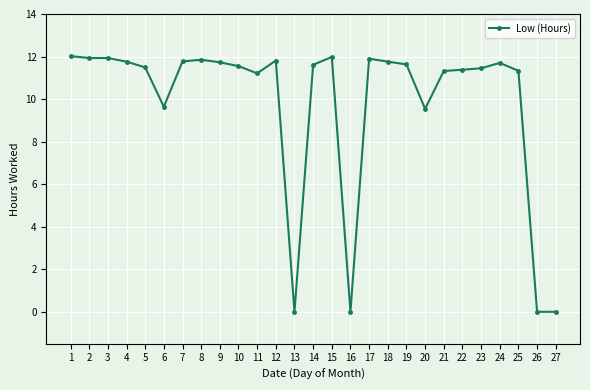

True or false: the data has more than 2 interior local peaks.

True